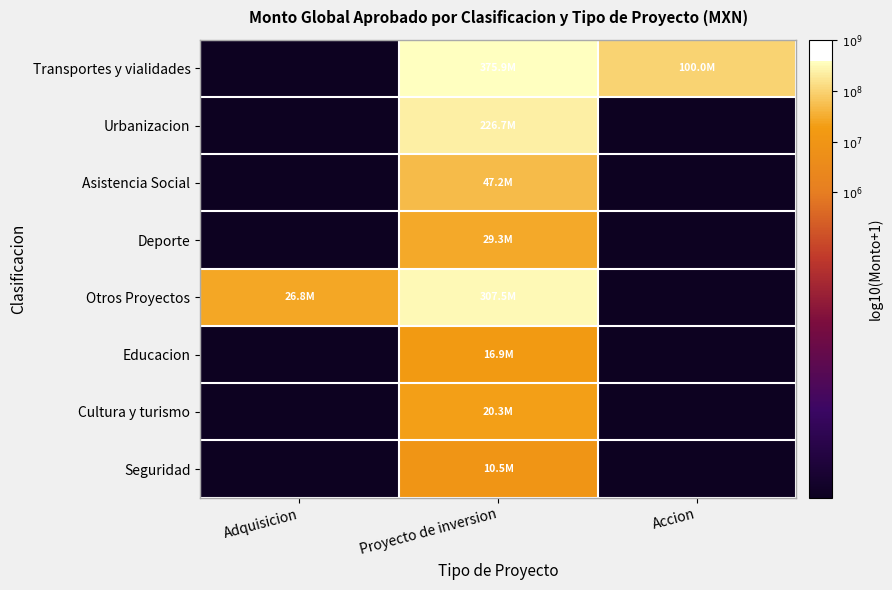

Rank the series by their maximum value, from lowest to highest.

Seguridad, Educacion, Cultura y turismo, Deporte, Asistencia Social, Urbanizacion, Otros Proyectos, Transportes y vialidades